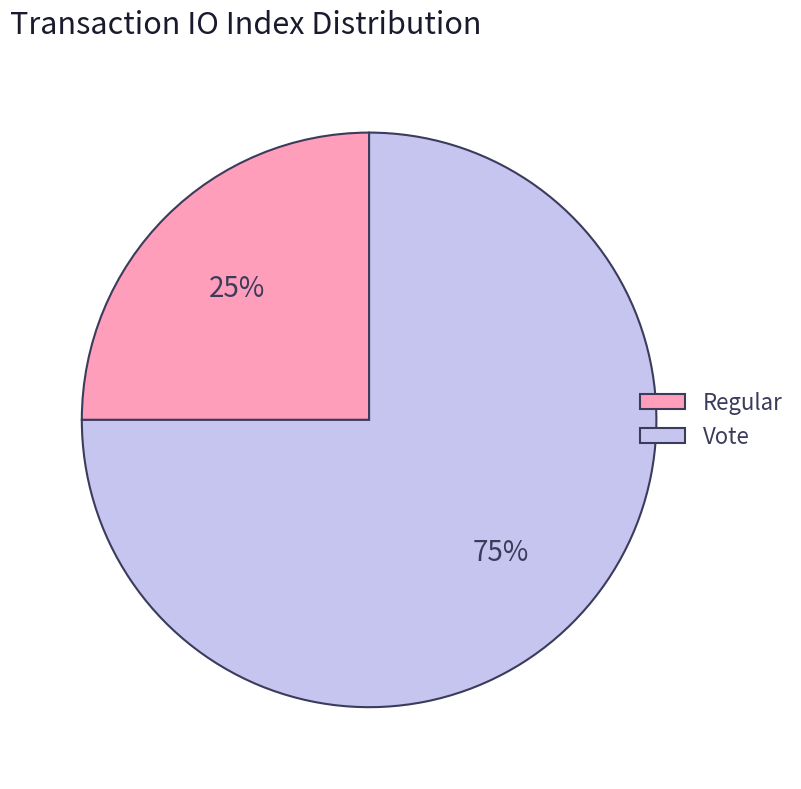

Which category has the smallest portion of the pie?

Regular